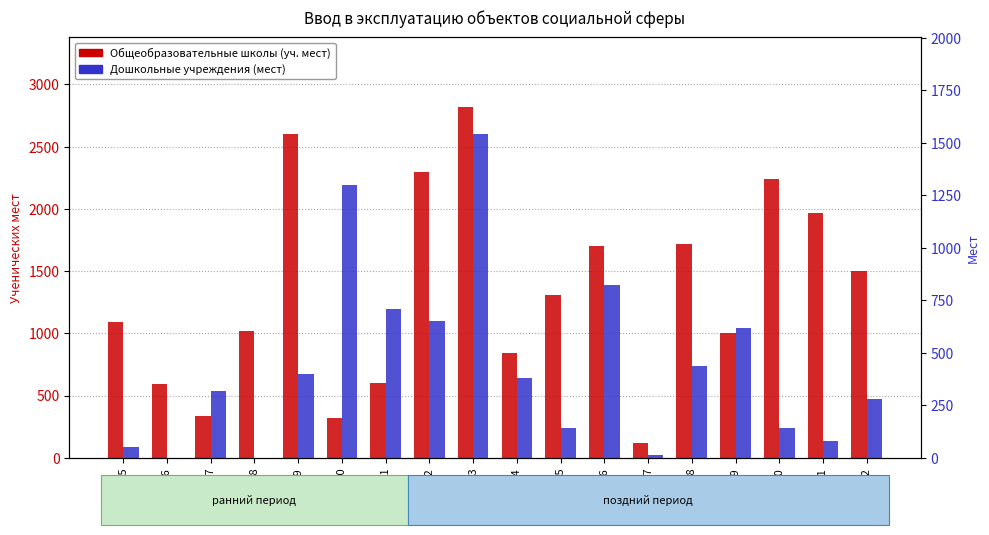

List the series in order of their overall mean, highest first.

Общеобразовательные школы (уч. мест), Дошкольные учреждения (мест)